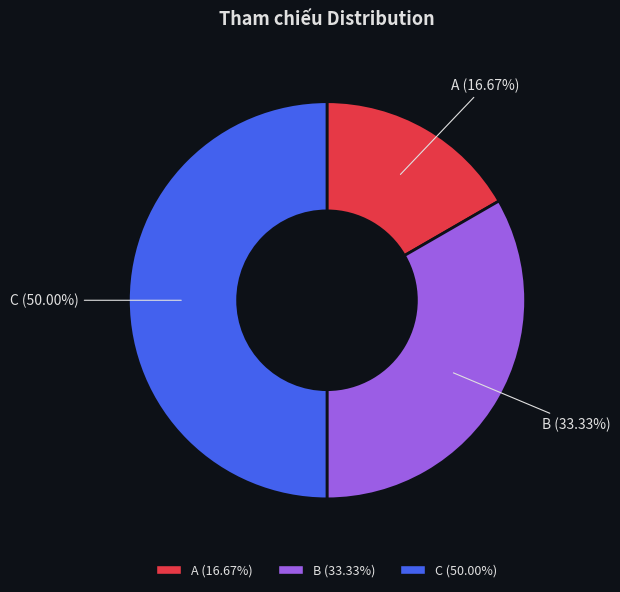

How many slices are in this pie chart?

3